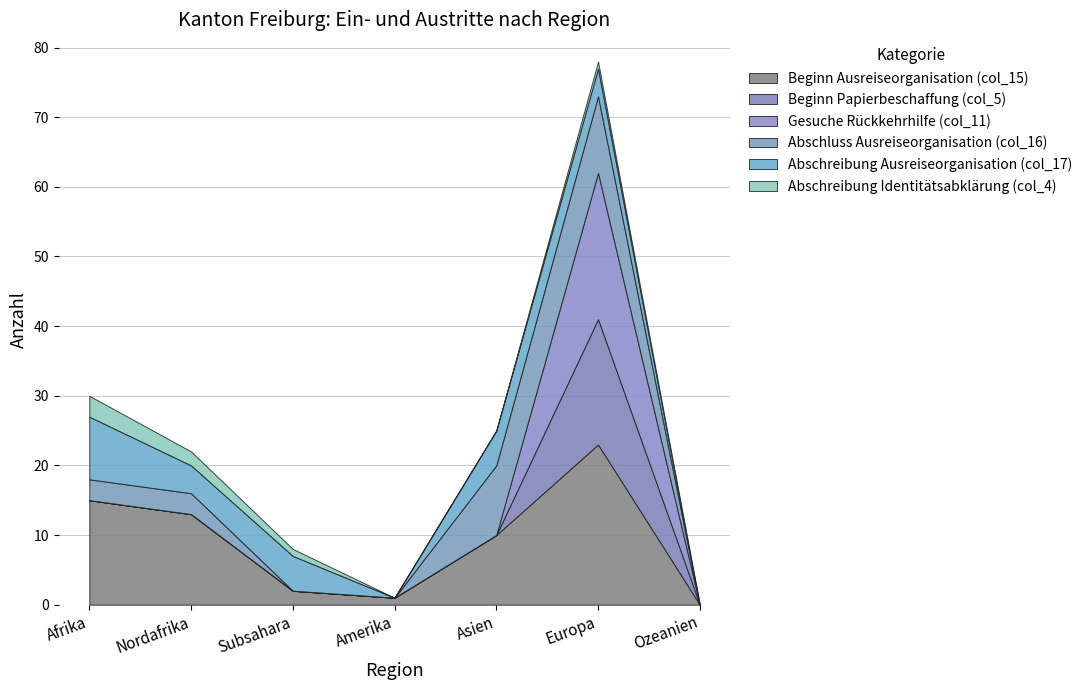

Reading left to right, what are all the values shown in this chart?

Beginn Ausreiseorganisation (col_15): 15	13	2	1	10	23	0
Beginn Papierbeschaffung (col_5): 0	0	0	0	0	18	0
Gesuche Rückkehrhilfe (col_11): 0	0	0	0	0	21	0
Abschluss Ausreiseorganisation (col_16): 3	3	0	0	10	11	0
Abschreibung Ausreiseorganisation (col_17): 9	4	5	0	5	4	0
Abschreibung Identitätsabklärung (col_4): 3	2	1	0	0	1	0